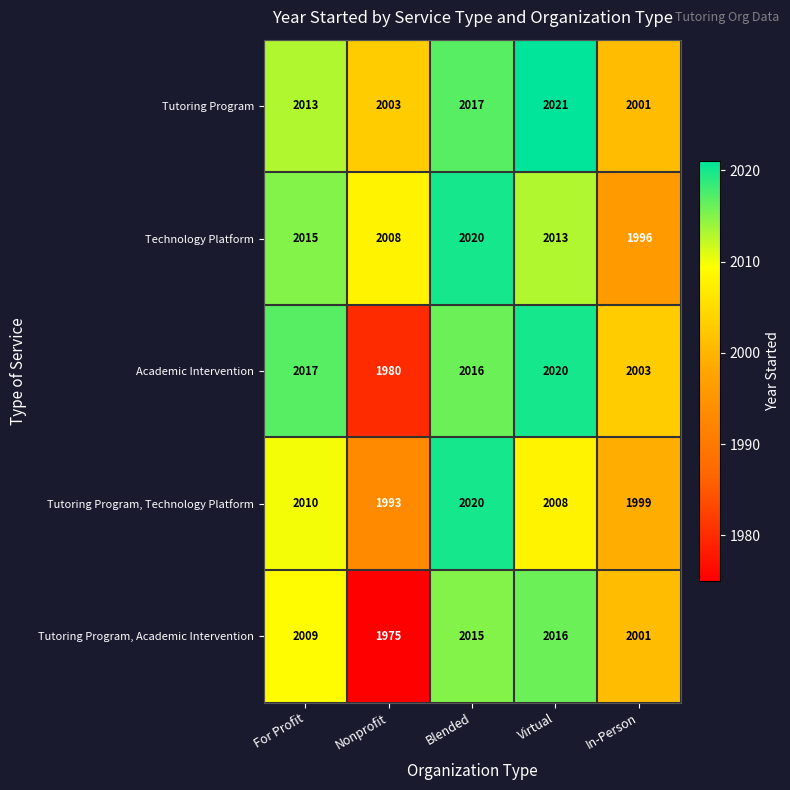

Reading left to right, list all the values displayed in this chart.

Tutoring Program: For Profit=2013	Nonprofit=2003	Blended=2017	Virtual=2021	In-Person=2001
Technology Platform: For Profit=2015	Nonprofit=2008	Blended=2020	Virtual=2013	In-Person=1996
Academic Intervention: For Profit=2017	Nonprofit=1980	Blended=2016	Virtual=2020	In-Person=2003
Tutoring Program, Technology Platform: For Profit=2010	Nonprofit=1993	Blended=2020	Virtual=2008	In-Person=1999
Tutoring Program, Academic Intervention: For Profit=2009	Nonprofit=1975	Blended=2015	Virtual=2016	In-Person=2001